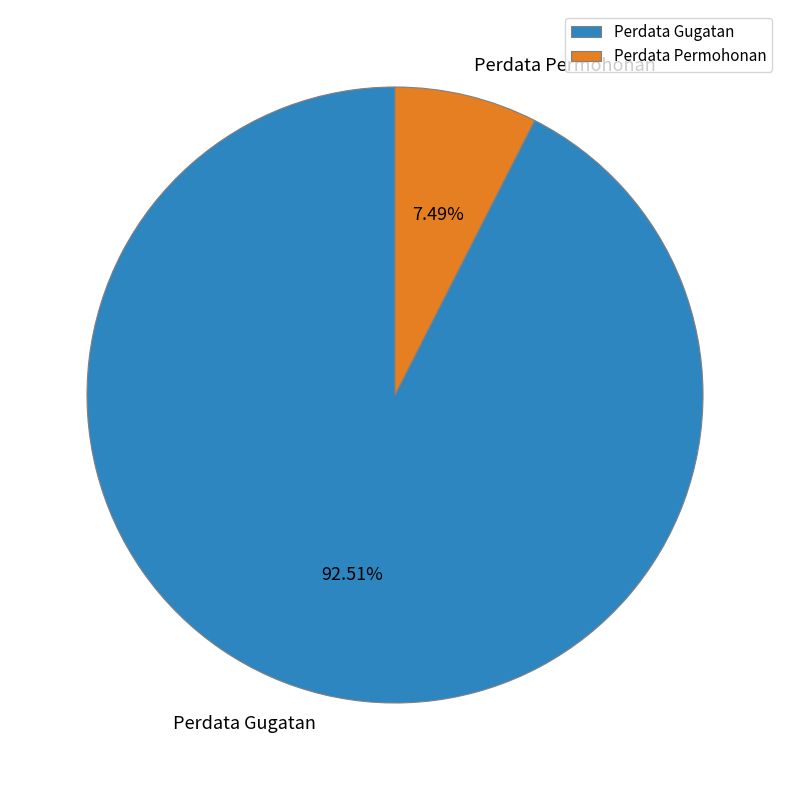

How much of the chart is everything except Perdata Permohonan?

92.5%